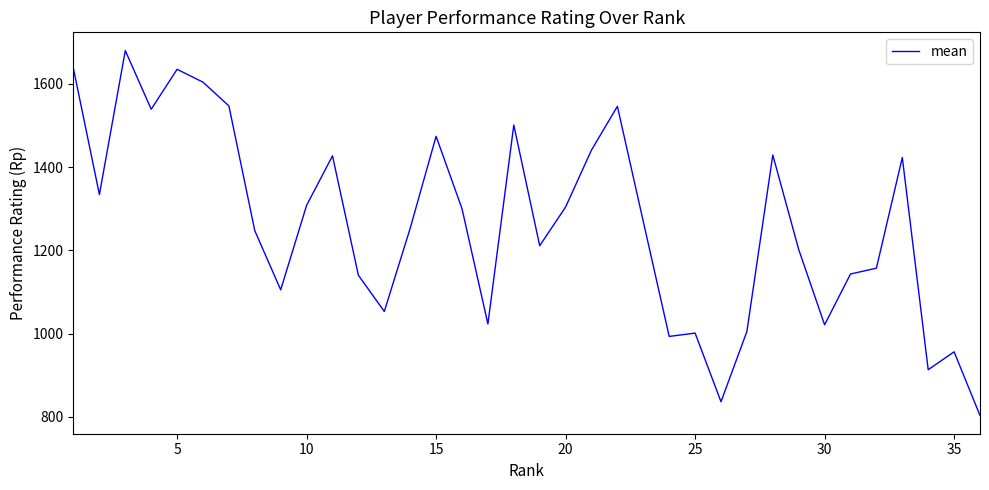

What is the difference between the maximum and minimum values?

877